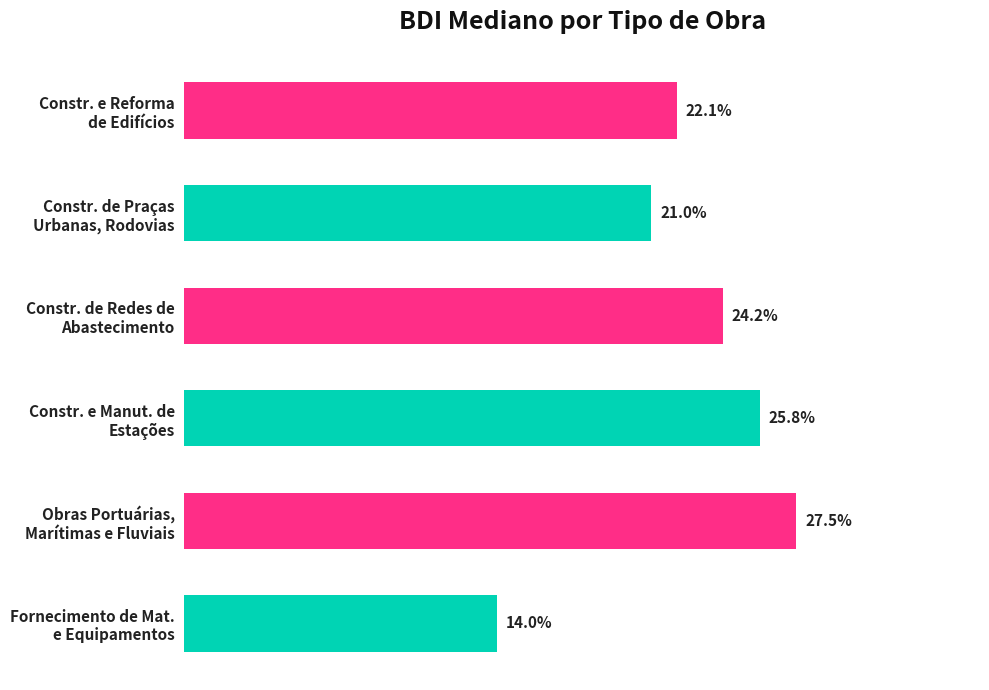

Does the chart contain any negative values?

No